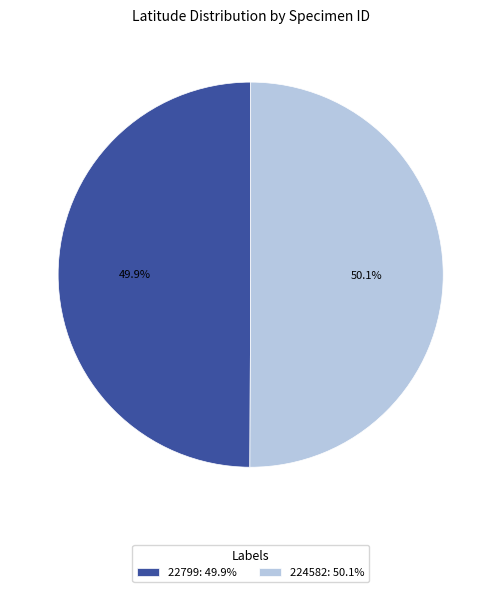

Is it true that 22799 is 50% of the pie?

True